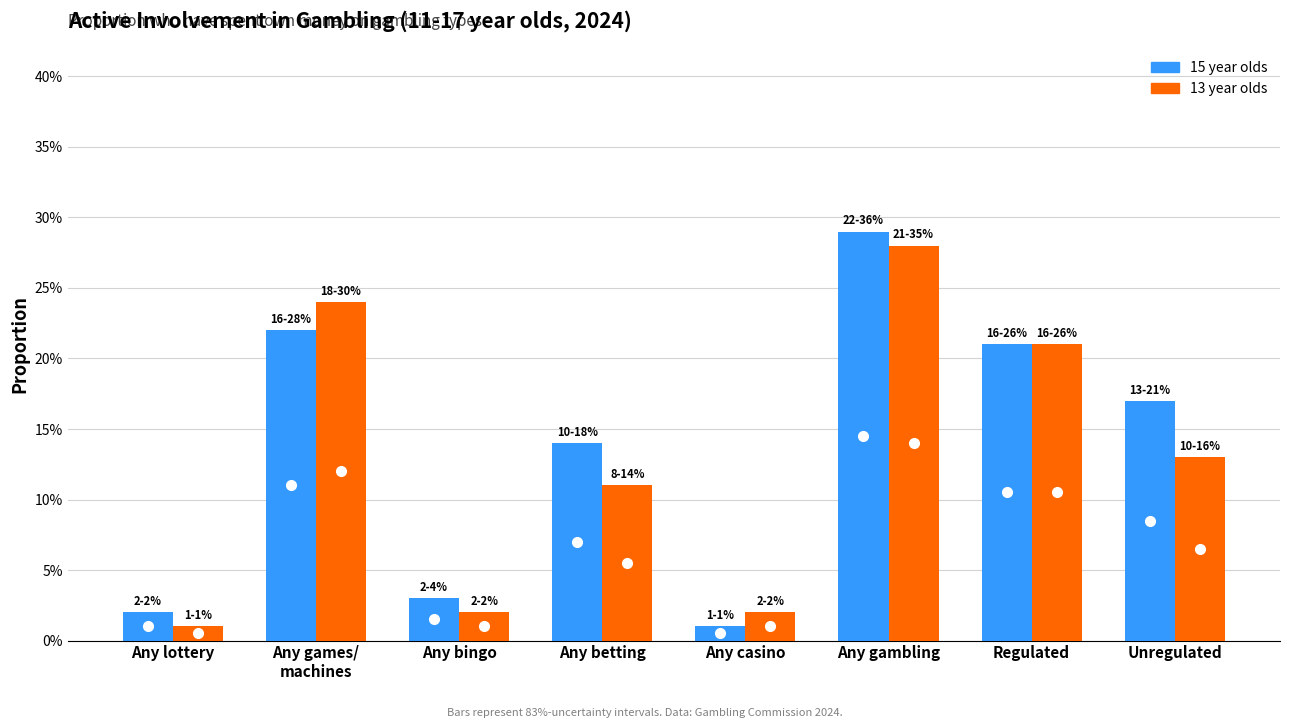

Is it true that 13 year olds equals 0.3 at Any gambling?

True